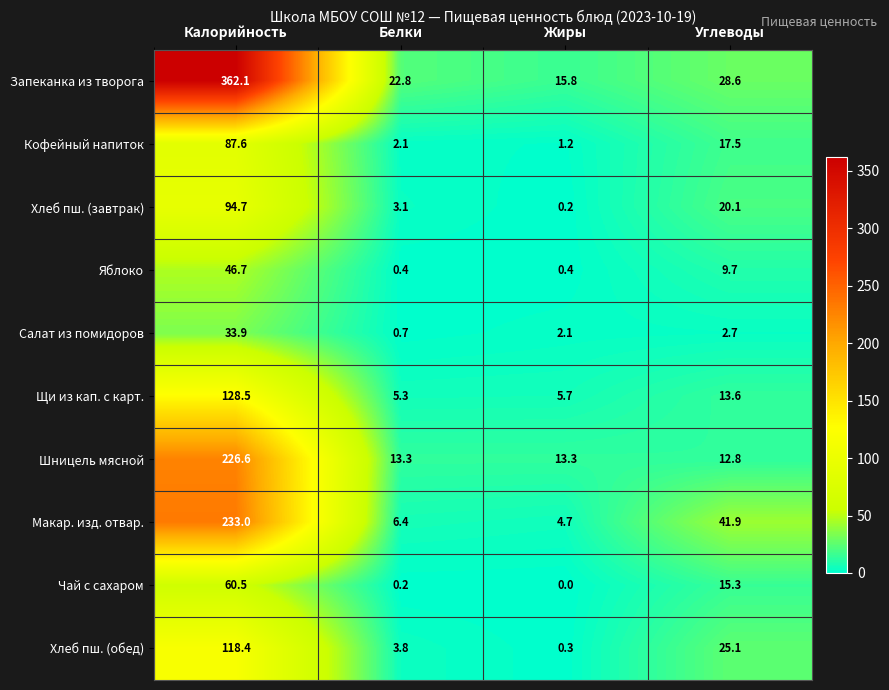

Rank the series at Калорийность from lowest to highest value.

Салат из помидоров, Яблоко, Чай с сахаром, Кофейный напиток, Хлеб пш. (завтрак), Хлеб пш. (обед), Щи из кап. с карт., Шницель мясной, Макар. изд. отвар., Запеканка из творога